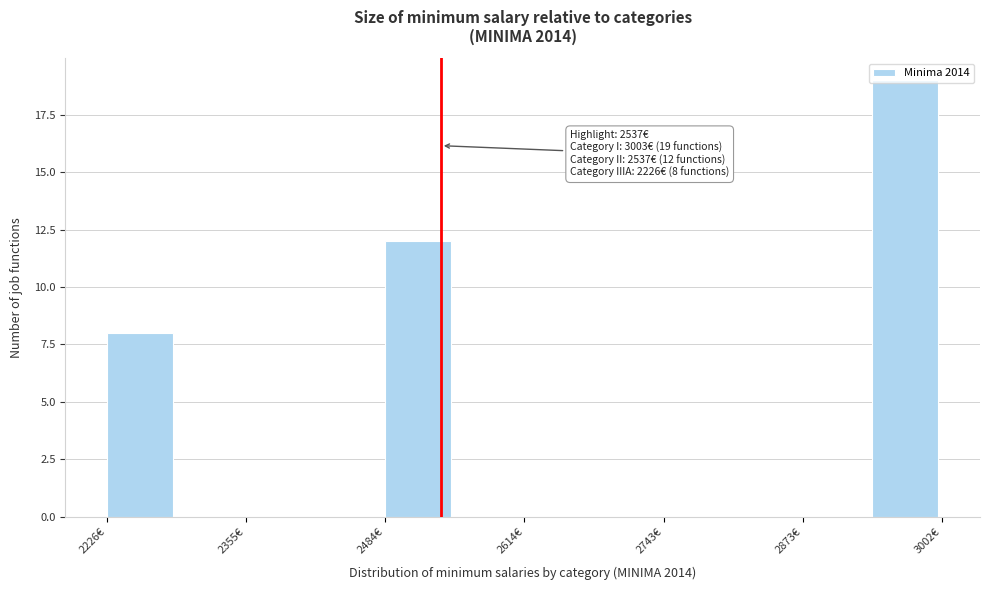

Around what value on the x-axis is the tallest bar? Give the approximate position of its centre, as read against the axis.

2960